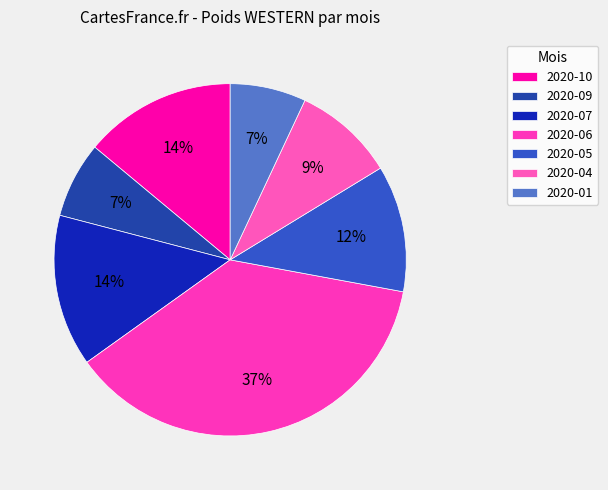

What is the change in value from 2020-10 to 2020-05?

-1